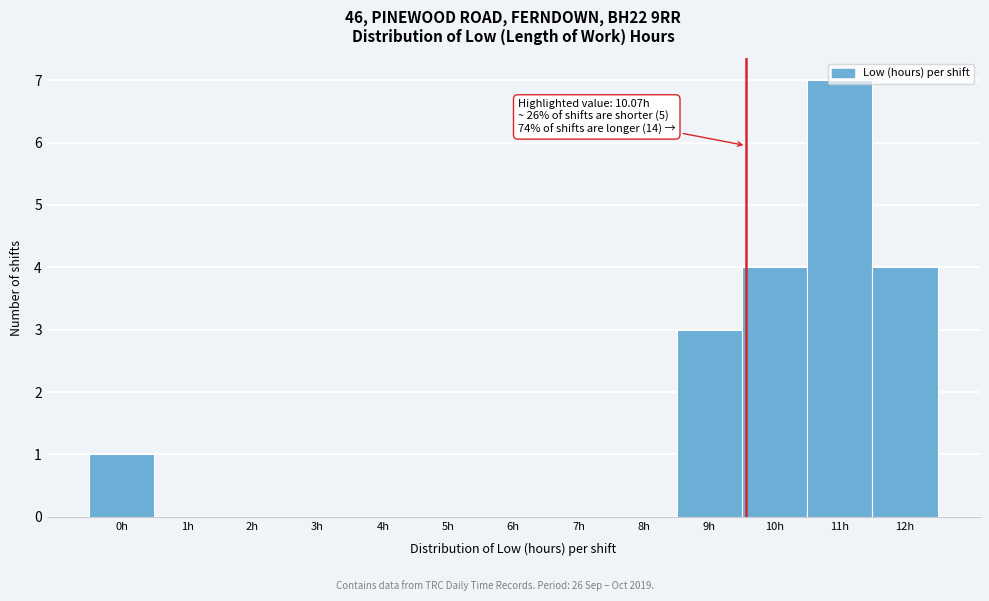

What is the sum of all values?

19